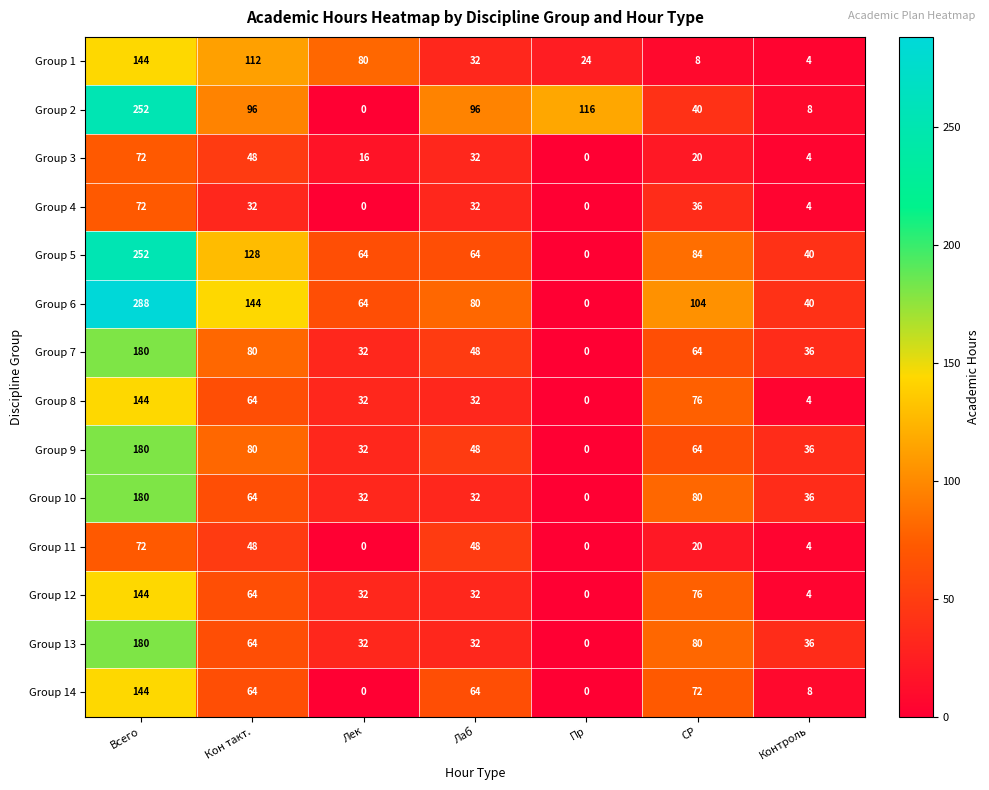

True or false: Group 13 has a value of 32 at Лек.

True